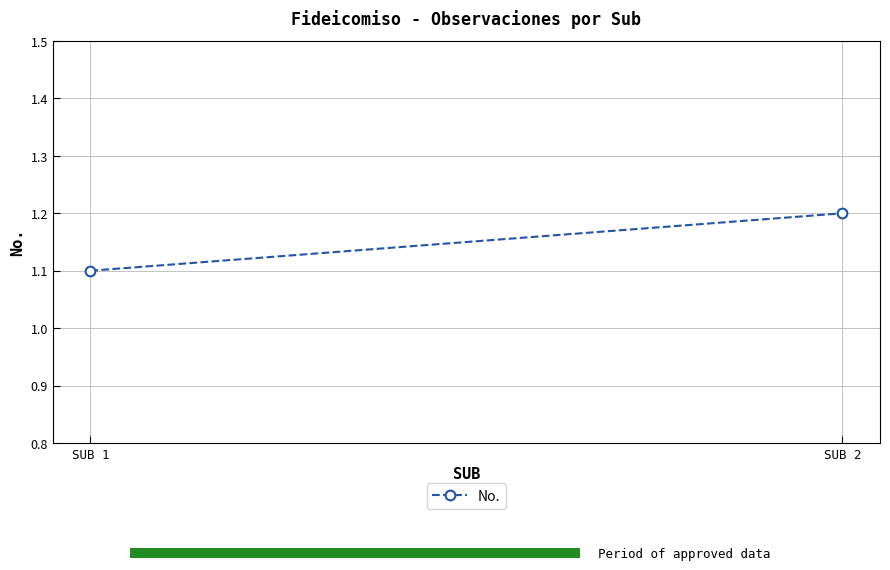

Reading left to right, transcribe all the data shown in this chart.

1.1	1.2